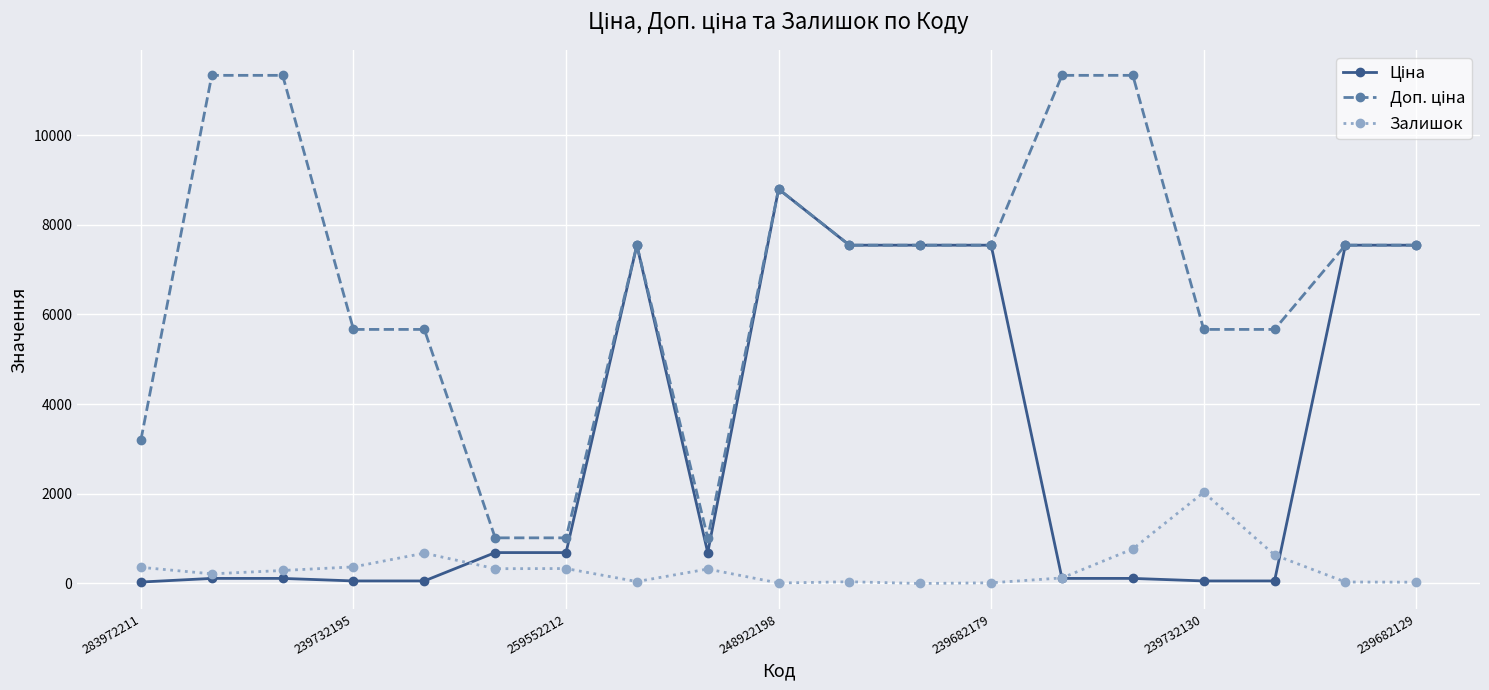

What is the value of the Залишок point at the 8th from the left?

43.0